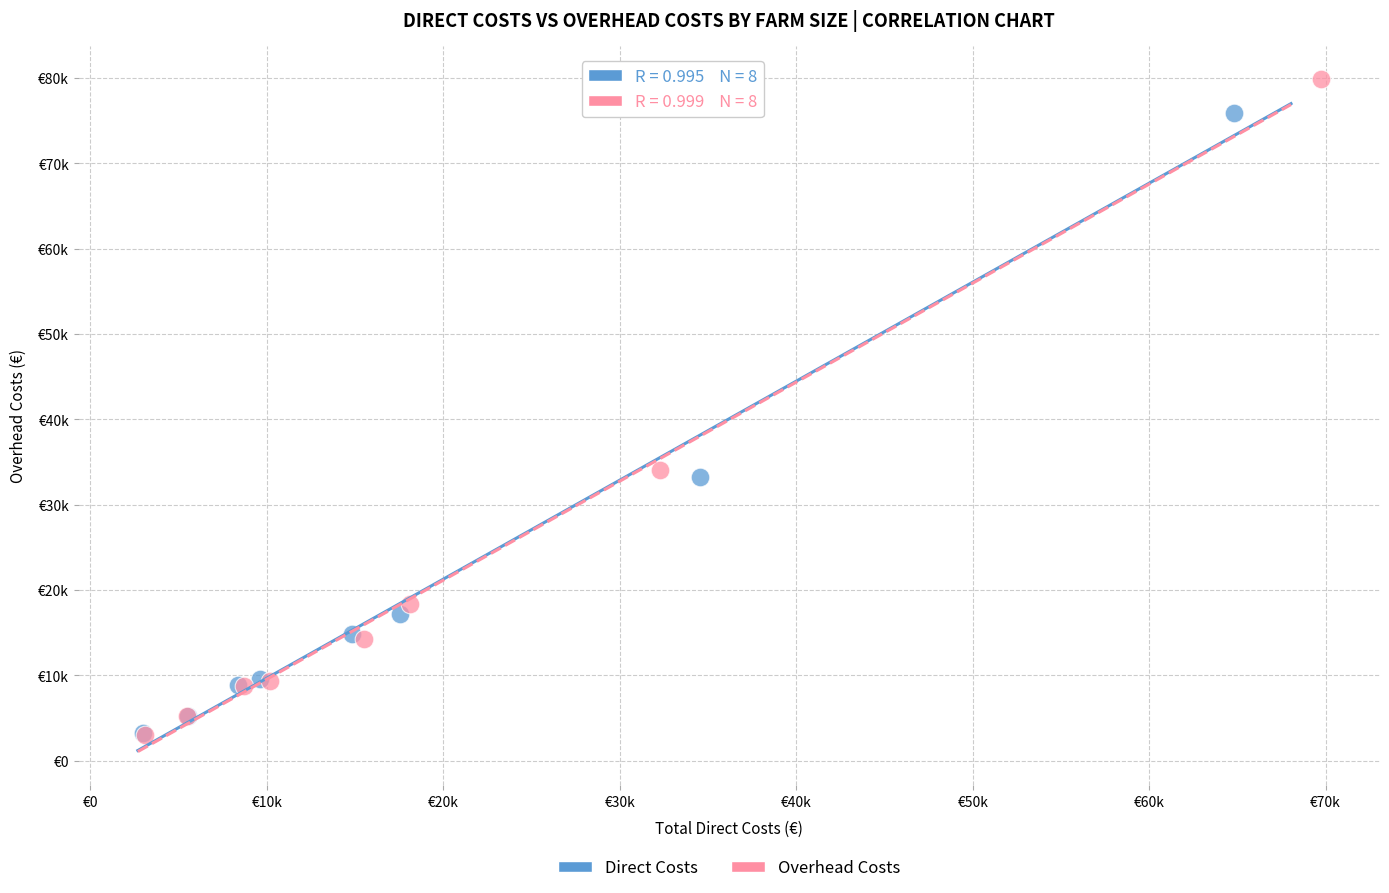

What are all the series names shown in the legend?

Direct Costs, Overhead Costs